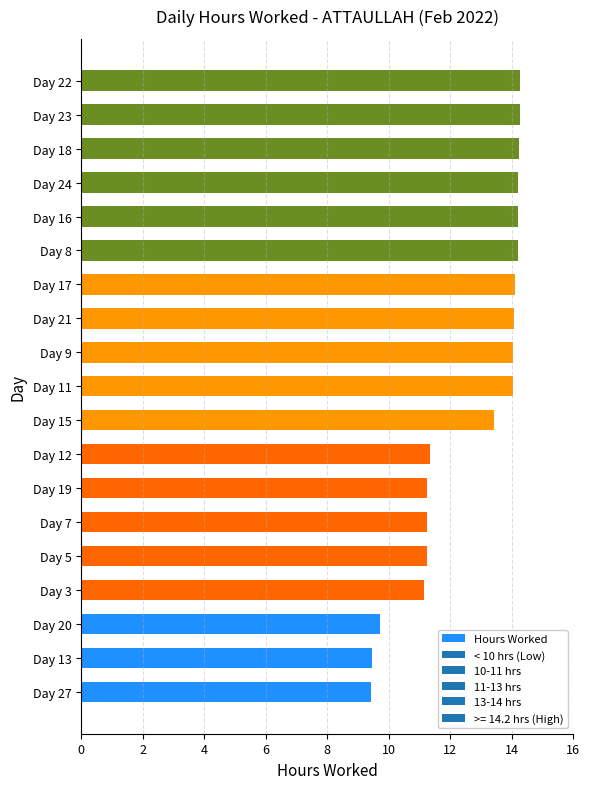

What is the smallest value displayed?

9.4